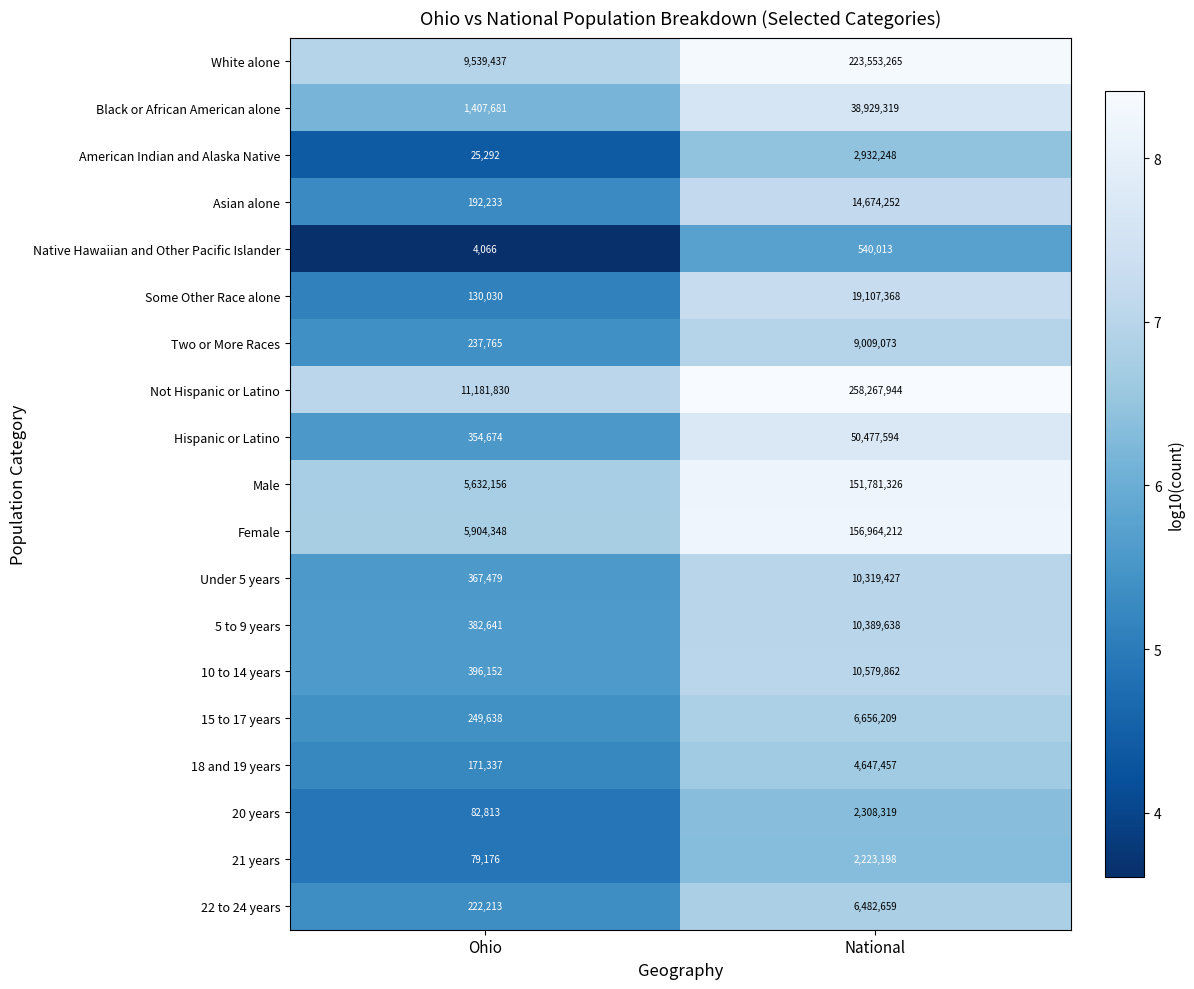

At National, list the series in order from largest to smallest.

Not Hispanic or Latino, White alone, Female, Male, Hispanic or Latino, Black or African American alone, Some Other Race alone, Asian alone, 10 to 14 years, 5 to 9 years, Under 5 years, Two or More Races, 15 to 17 years, 22 to 24 years, 18 and 19 years, American Indian and Alaska Native, 20 years, 21 years, Native Hawaiian and Other Pacific Islander